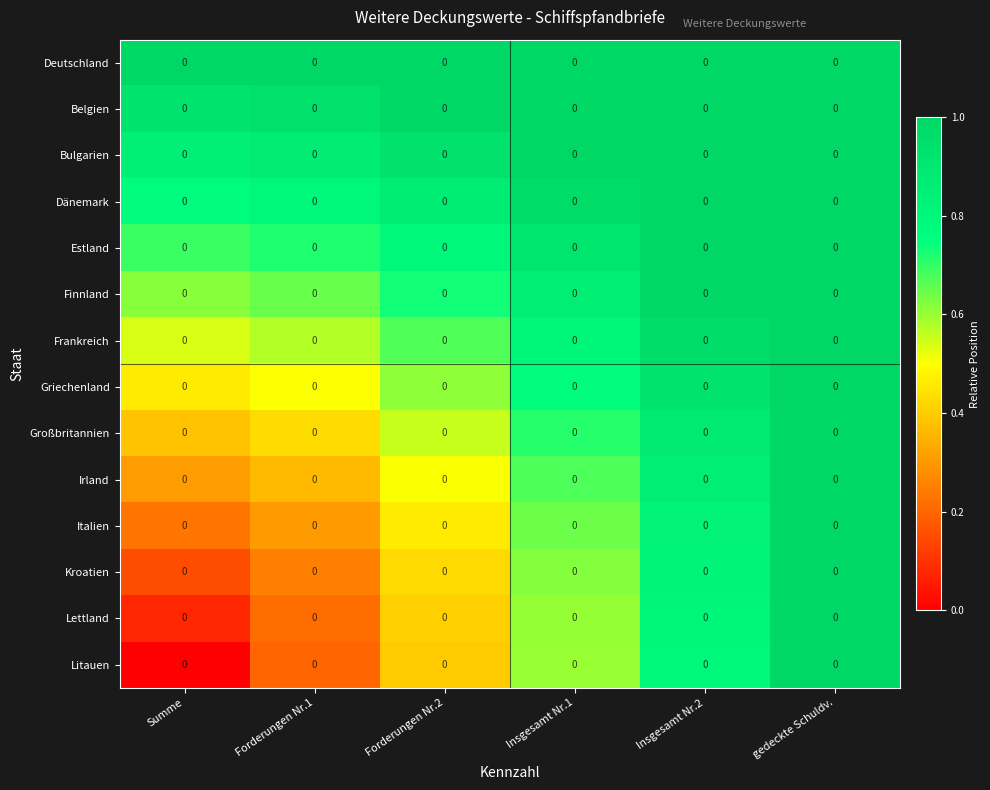

List the labels in order of Bulgarien value, smallest first.

Summe, Forderungen Nr.1, Forderungen Nr.2, Insgesamt Nr.1, Insgesamt Nr.2, gedeckte Schuldv.